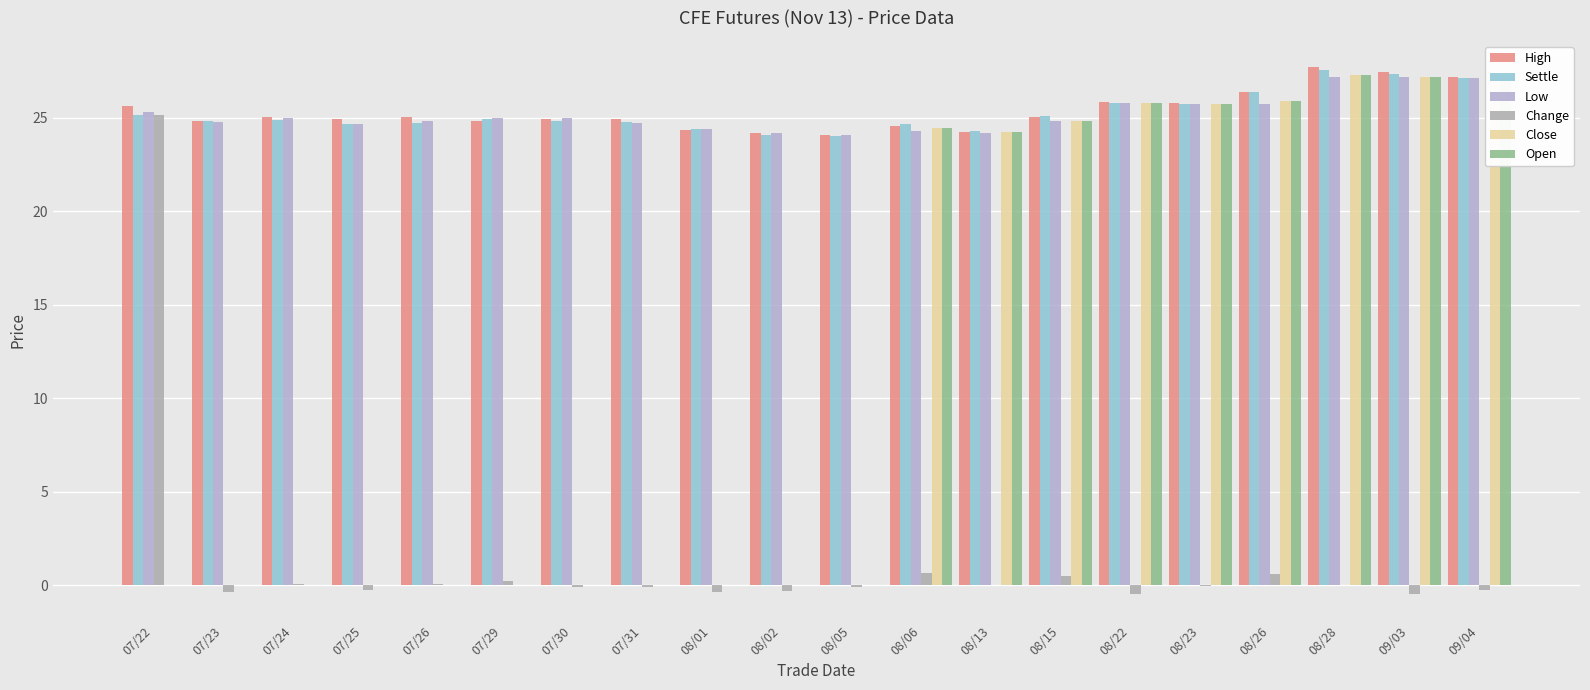

At which label does Change reach its minimum?

08/22